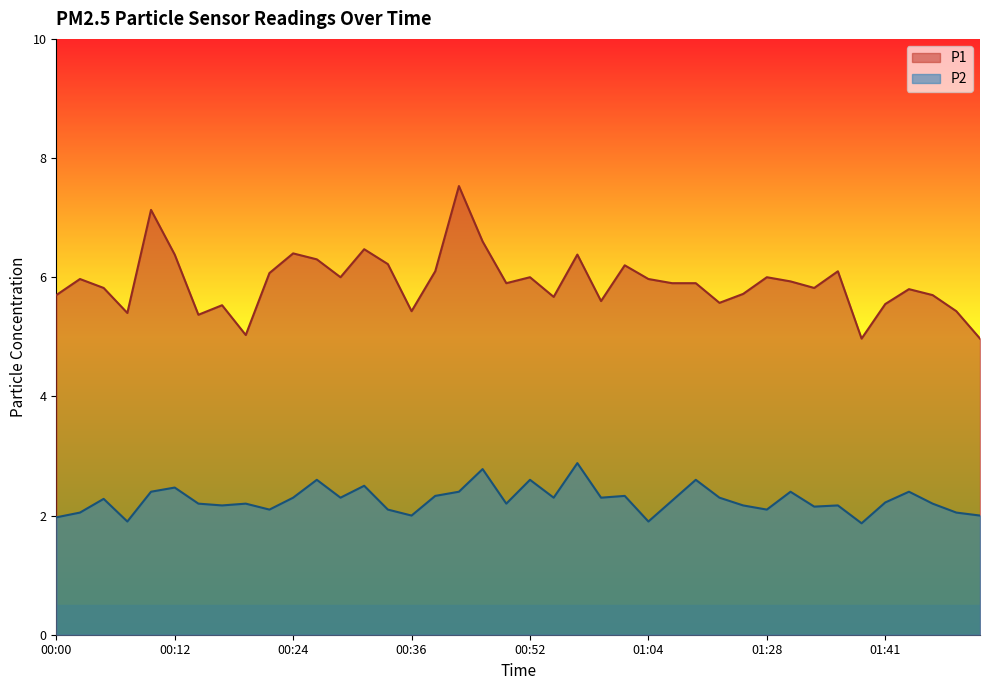

What position from the left is 00:22?

10